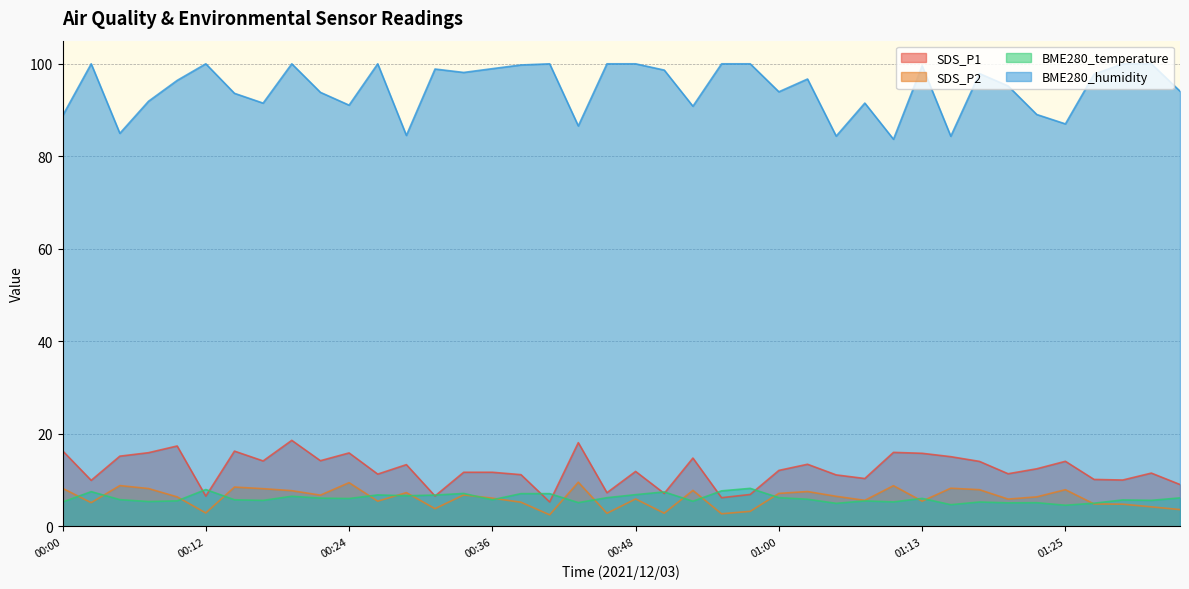

What is the maximum value shown in the chart?

100.0